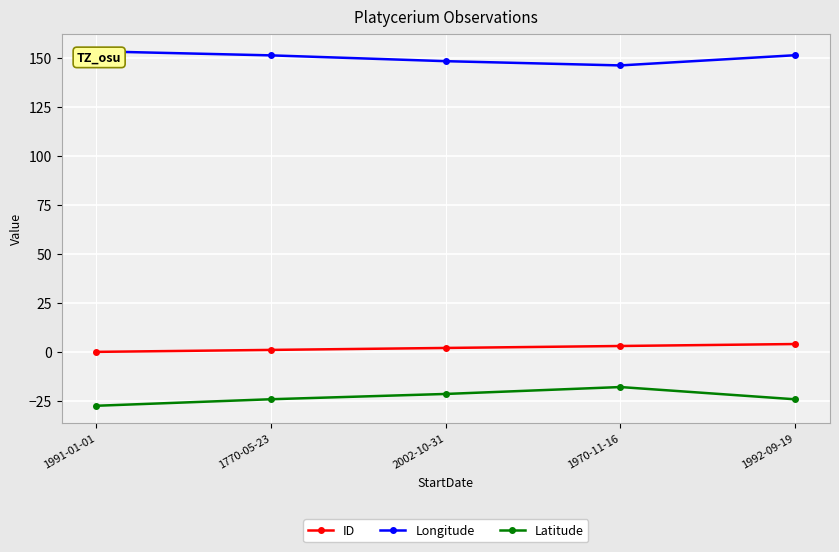

How many lines are shown in the chart?

3